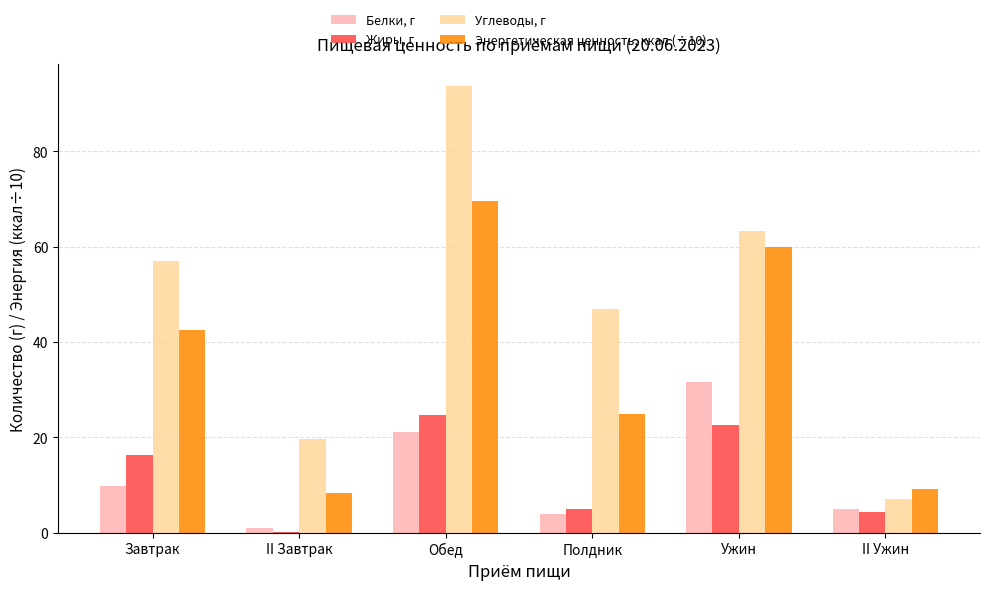

The Энергетическая ценность, ккал (÷10) series shows 39.0 at Ужин. True or false?

False